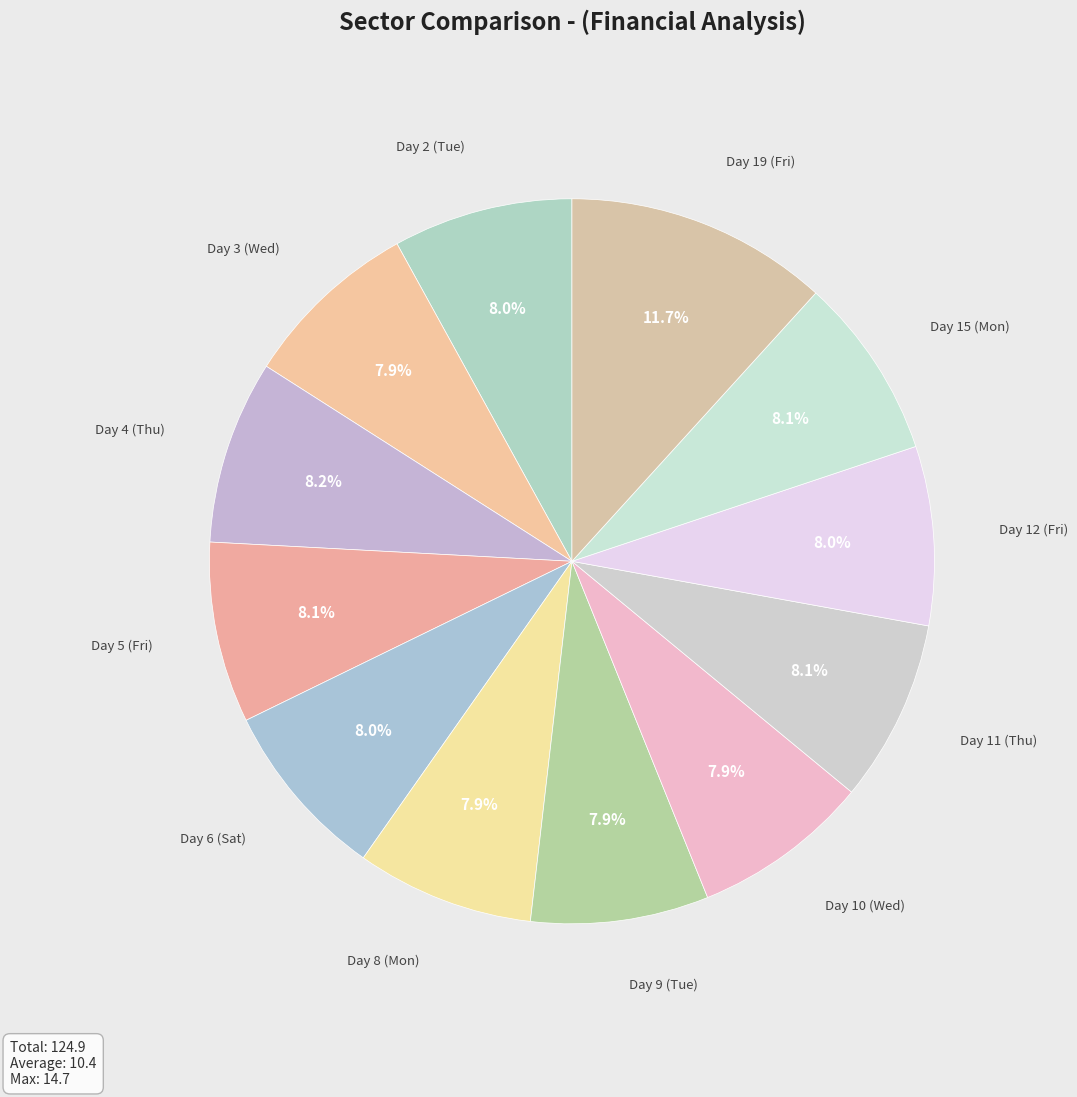

Which slice is the largest?

Day 19 (Fri)